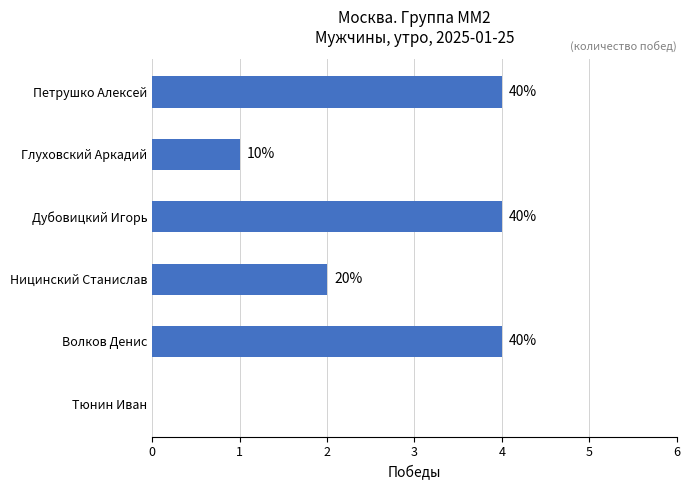

Are the bars horizontal?

Yes